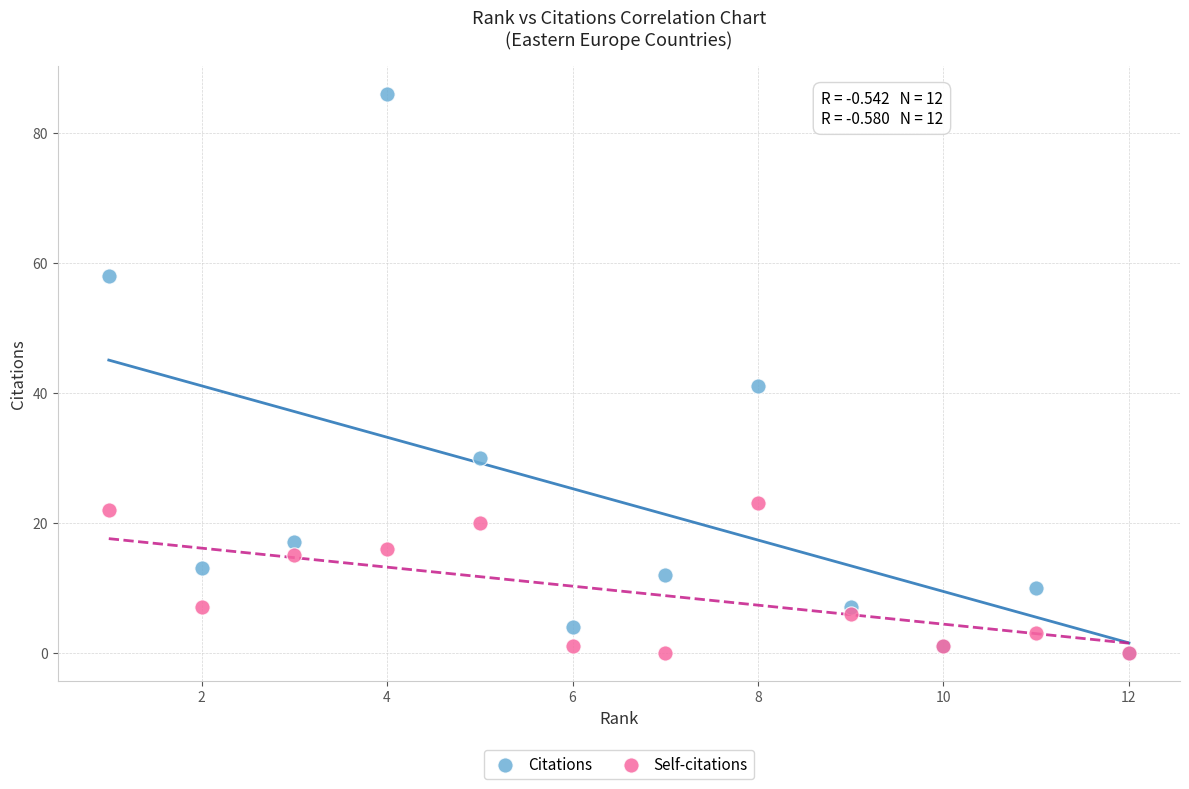

Across all series, what Y value is closest to 43?

41